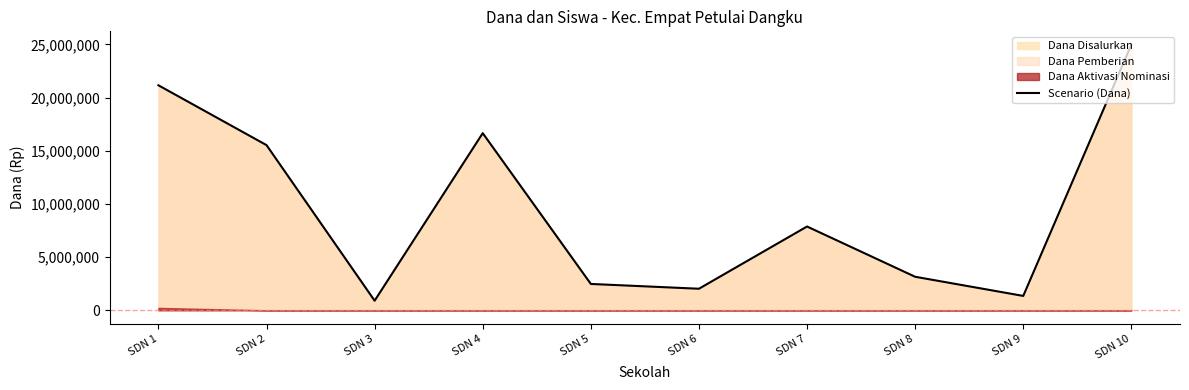

At which label does the data first exceed 7875000?

SDN 1